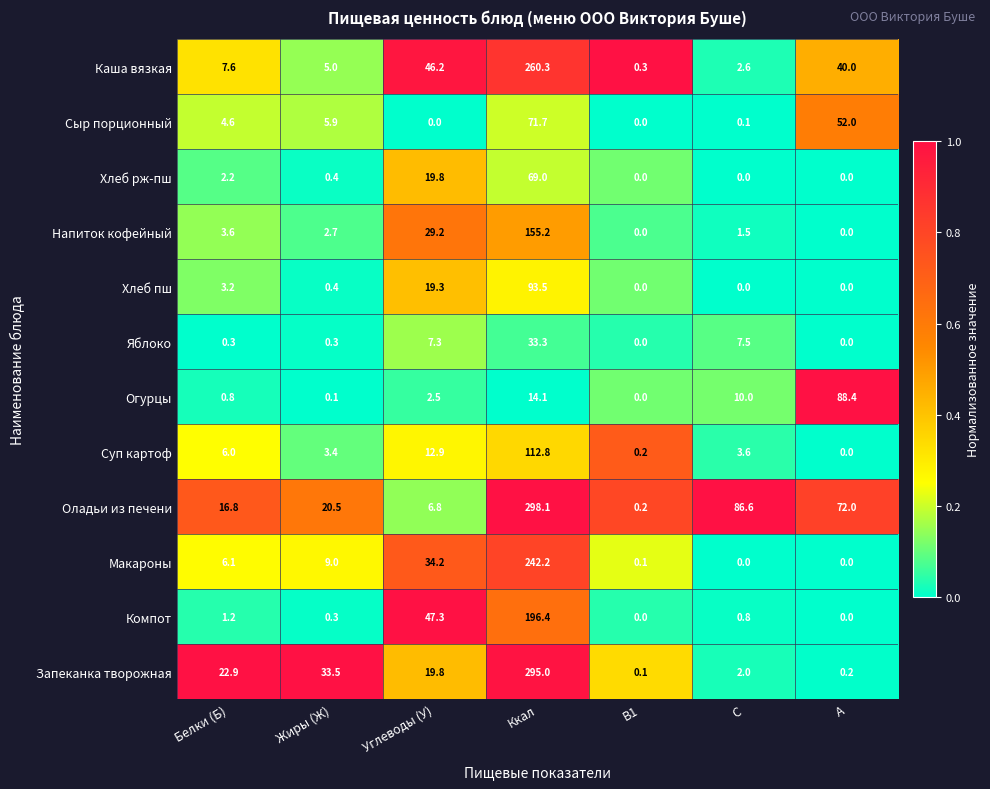

Which series changed the most between Углеводы (У) and Ккал?

Оладьи из печени